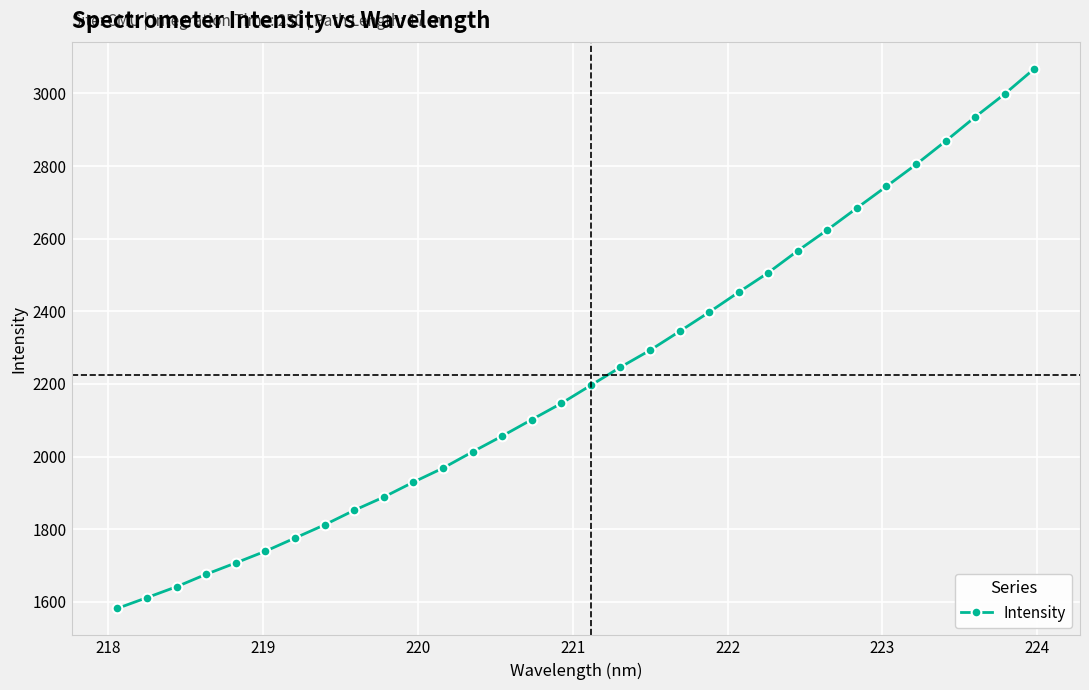

What is the smallest value displayed?

1581.9